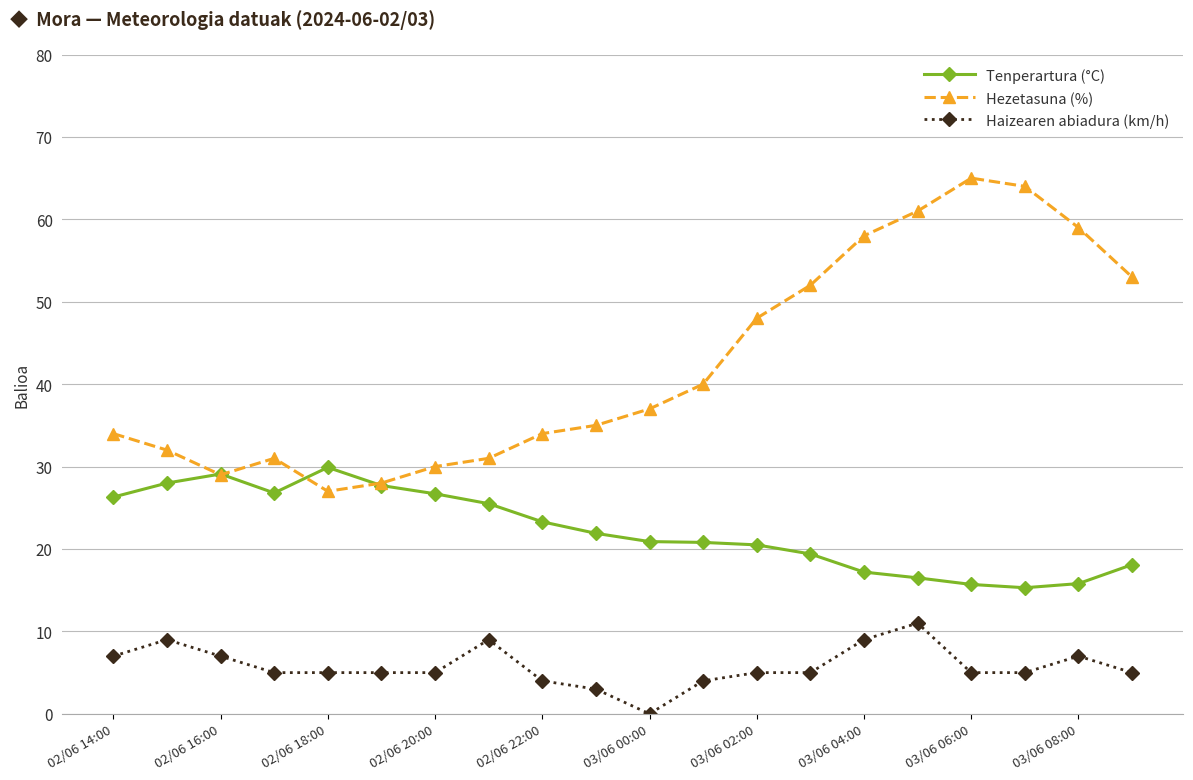

What is the value of the Haizearen abiadura (km/h) point at the 4th from the left?

5.0